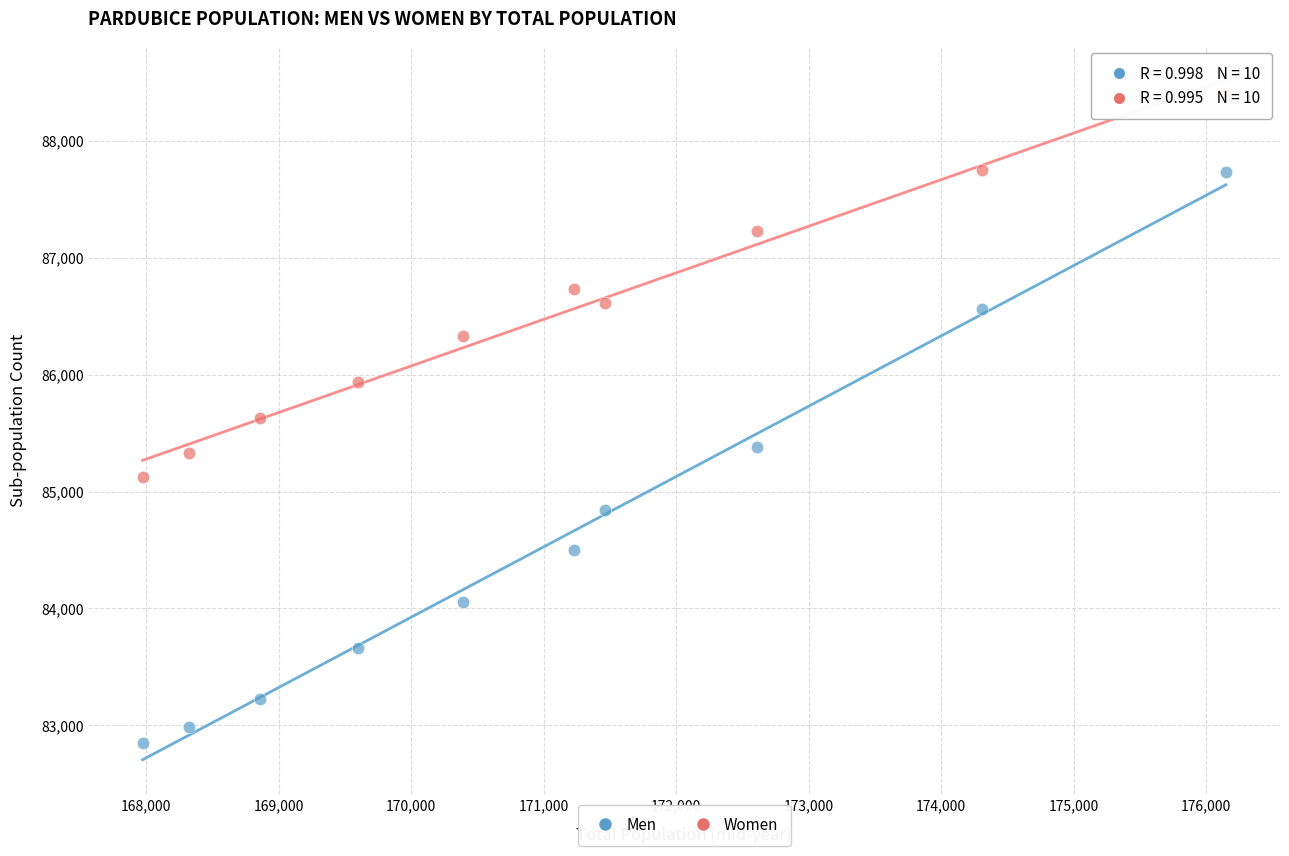

Which series contains the lowest Y value?

Men